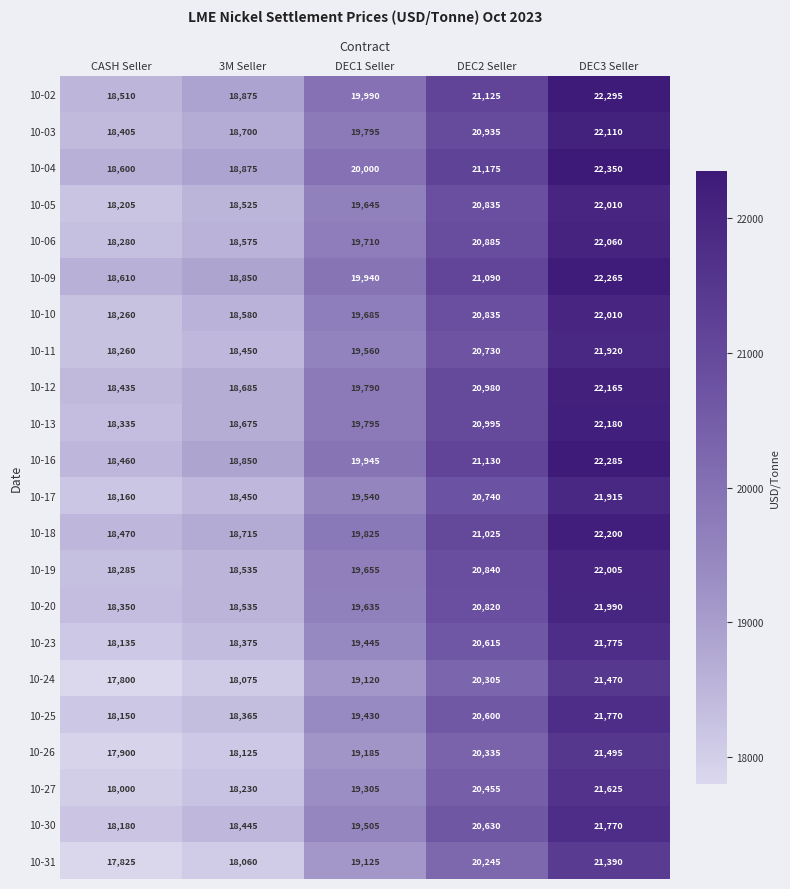

What is the minimum value shown in the chart?

17800